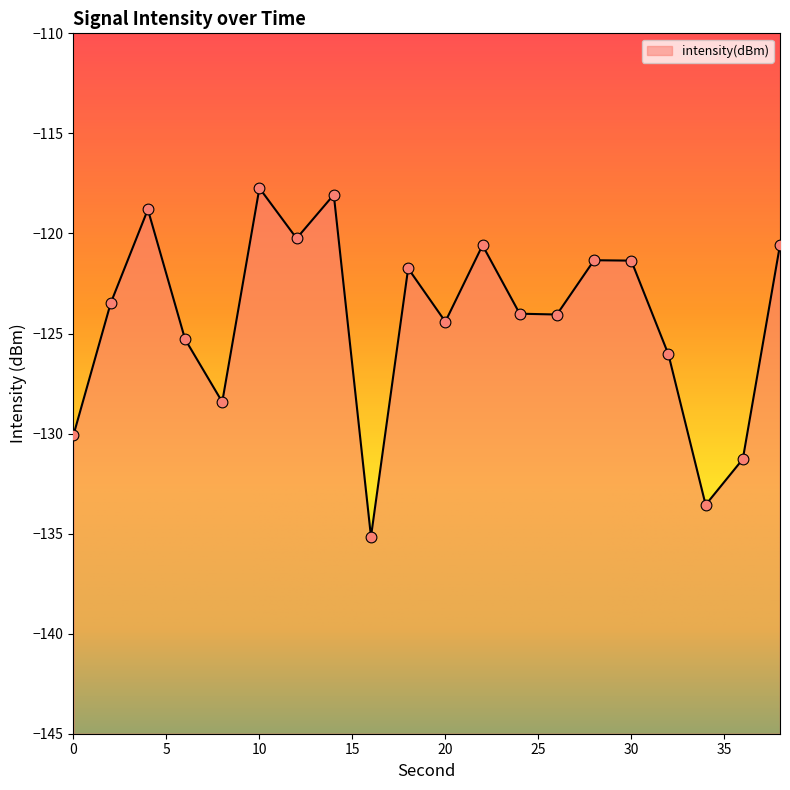

What is the change in value from 10 to 12?

-2.5